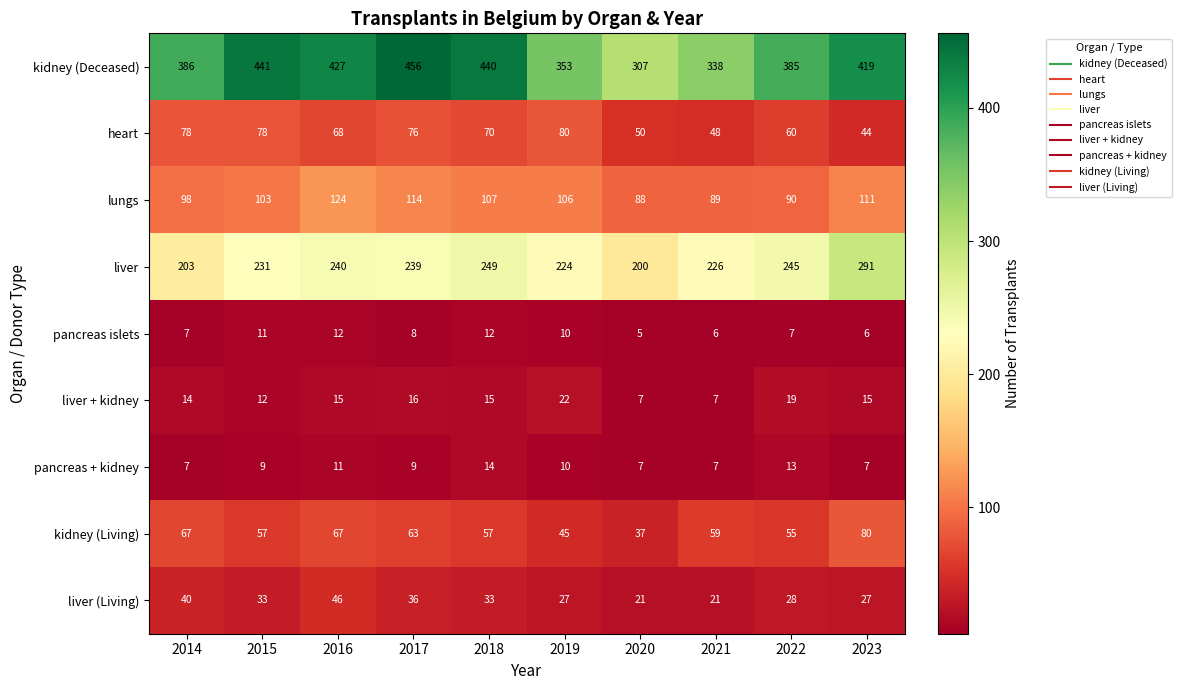

At which label is pancreas + kidney closest to 10?

2019